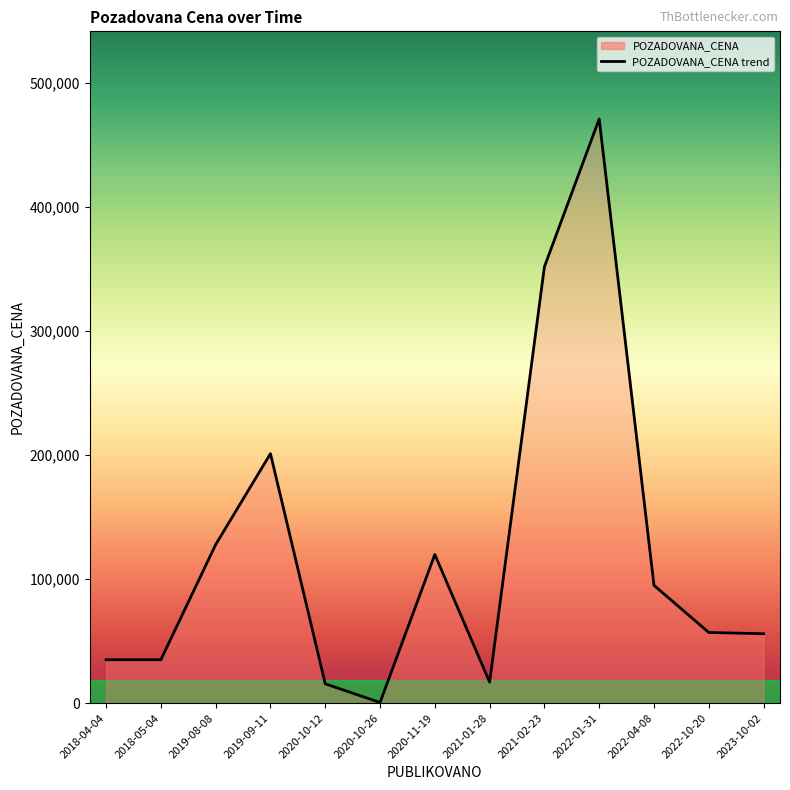

The value at 2023-10-02 is 80242. True or false?

False